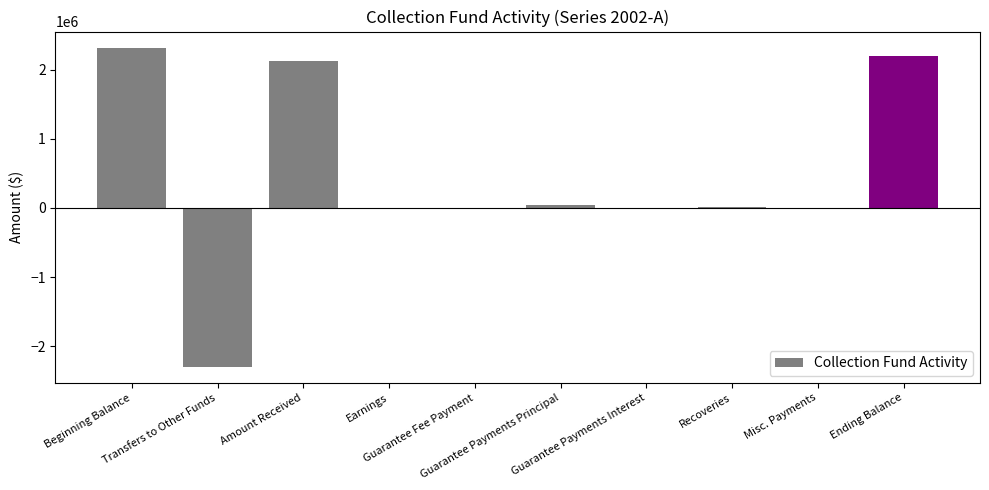

List the labels in order of value, largest first.

Beginning Balance, Ending Balance, Amount Received, Guarantee Payments Principal, Recoveries, Guarantee Payments Interest, Earnings, Guarantee Fee Payment, Misc. Payments, Transfers to Other Funds